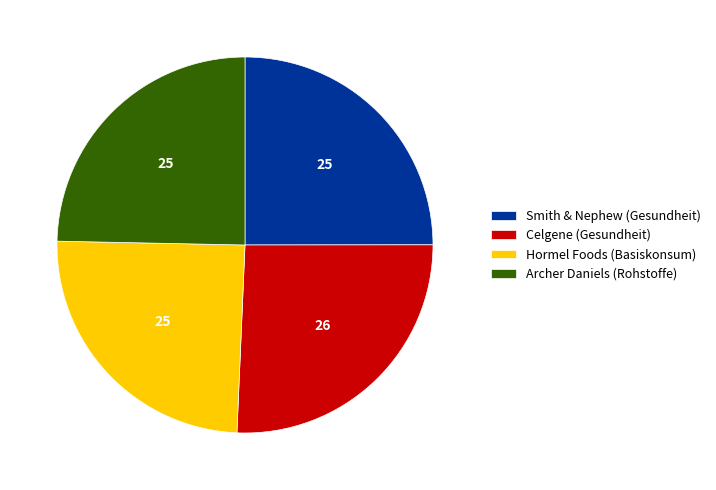

What is the largest slice in the pie chart?

Celgene (Gesundheit)